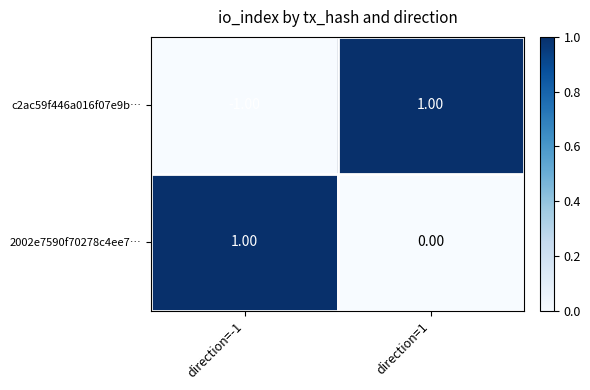

Rank the series by their average value, from lowest to highest.

c2ac59f446a016f07e9b…, 2002e7590f70278c4ee7…